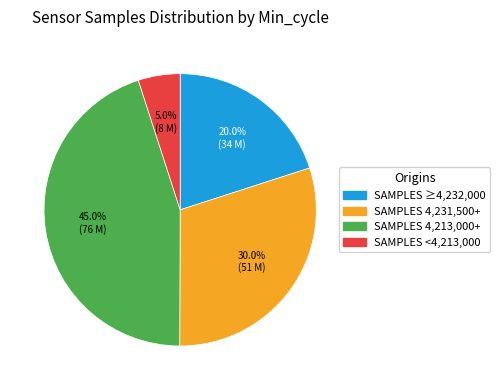

Is there any slice that represents more than half of the pie?

No